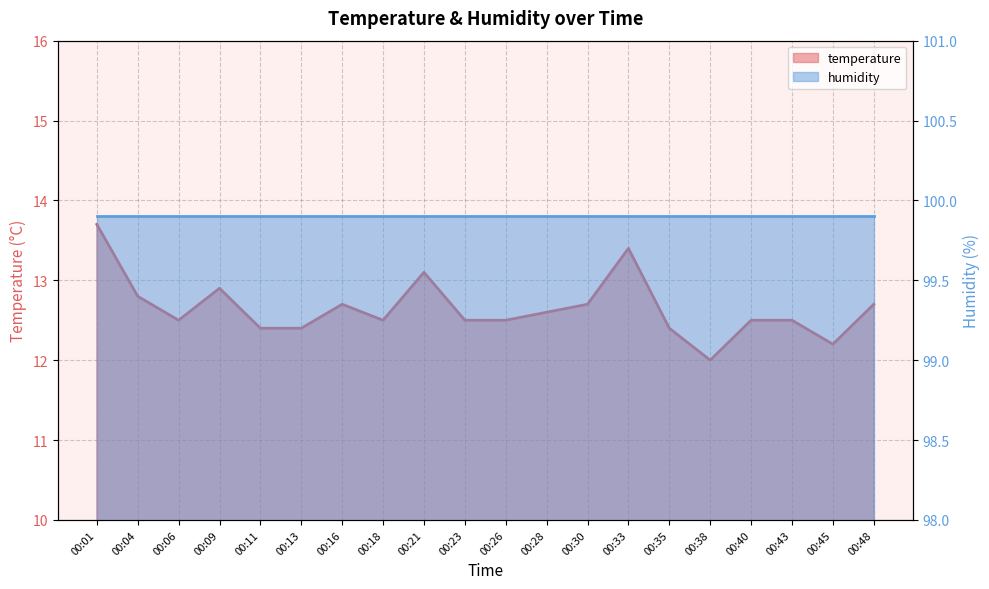

True or false: there are more than 1 points higher than both neighbors.

True